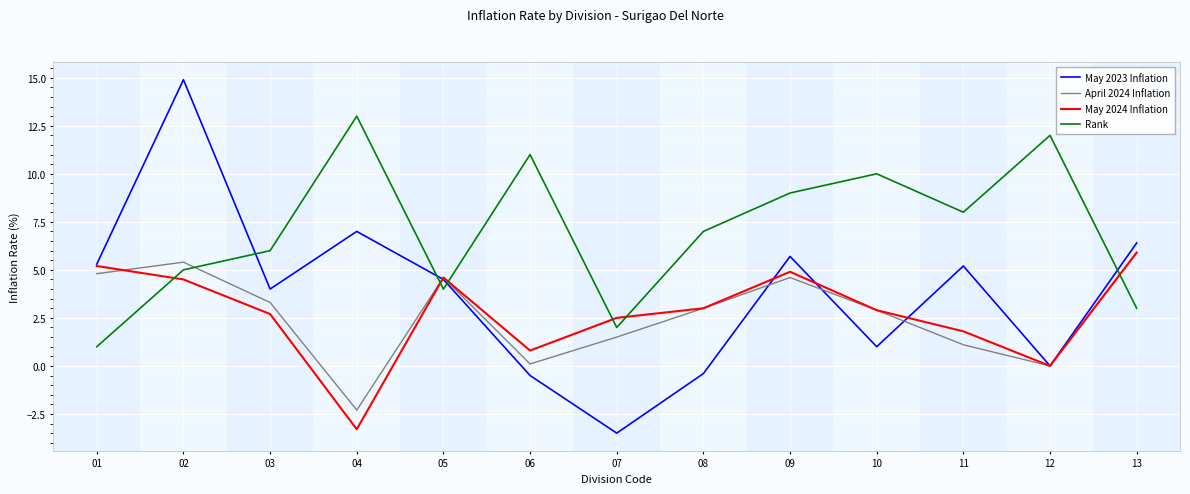

The May 2024 Inflation series shows 3.0 at 08. True or false?

True